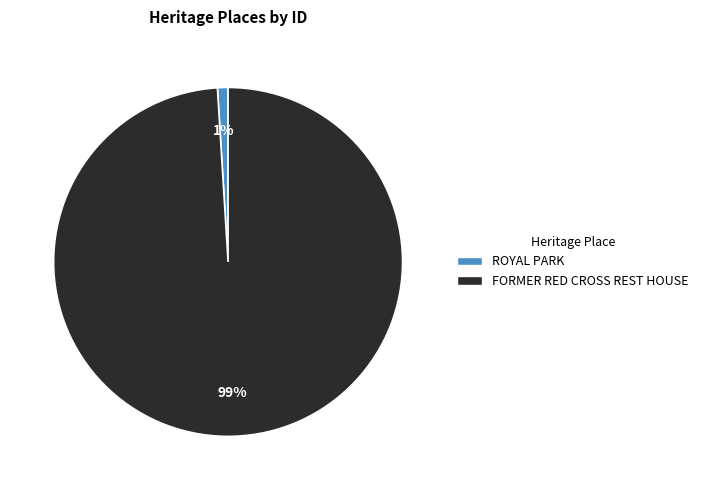

What is the majority slice?

FORMER RED CROSS REST HOUSE